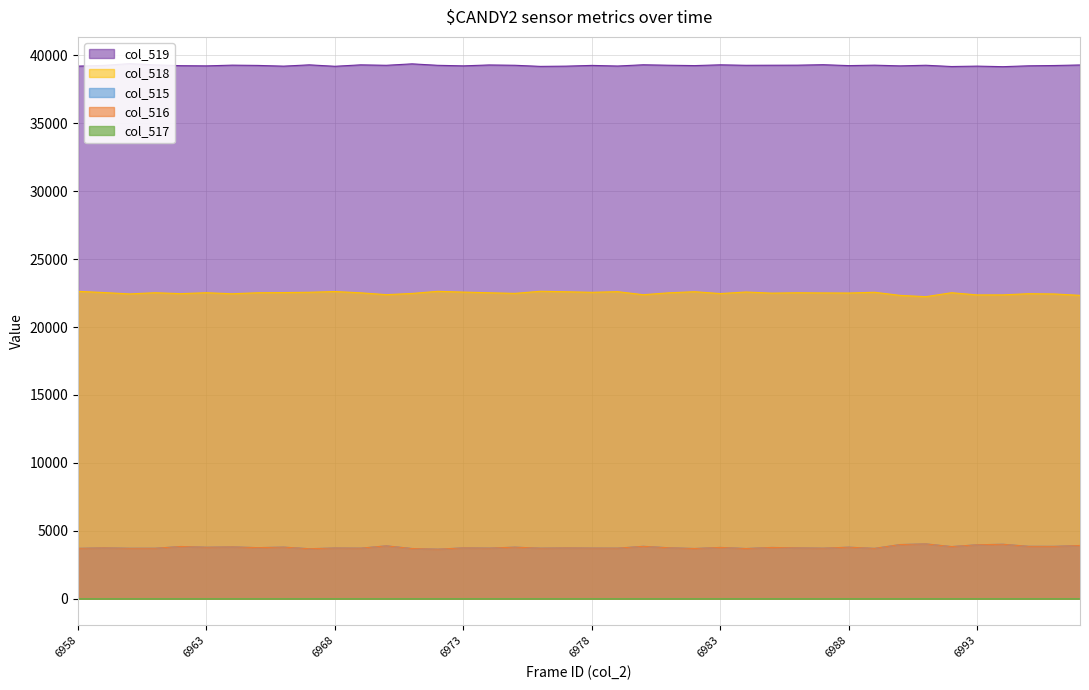

What are all the series names shown in the legend?

col_515, col_516, col_517, col_518, col_519